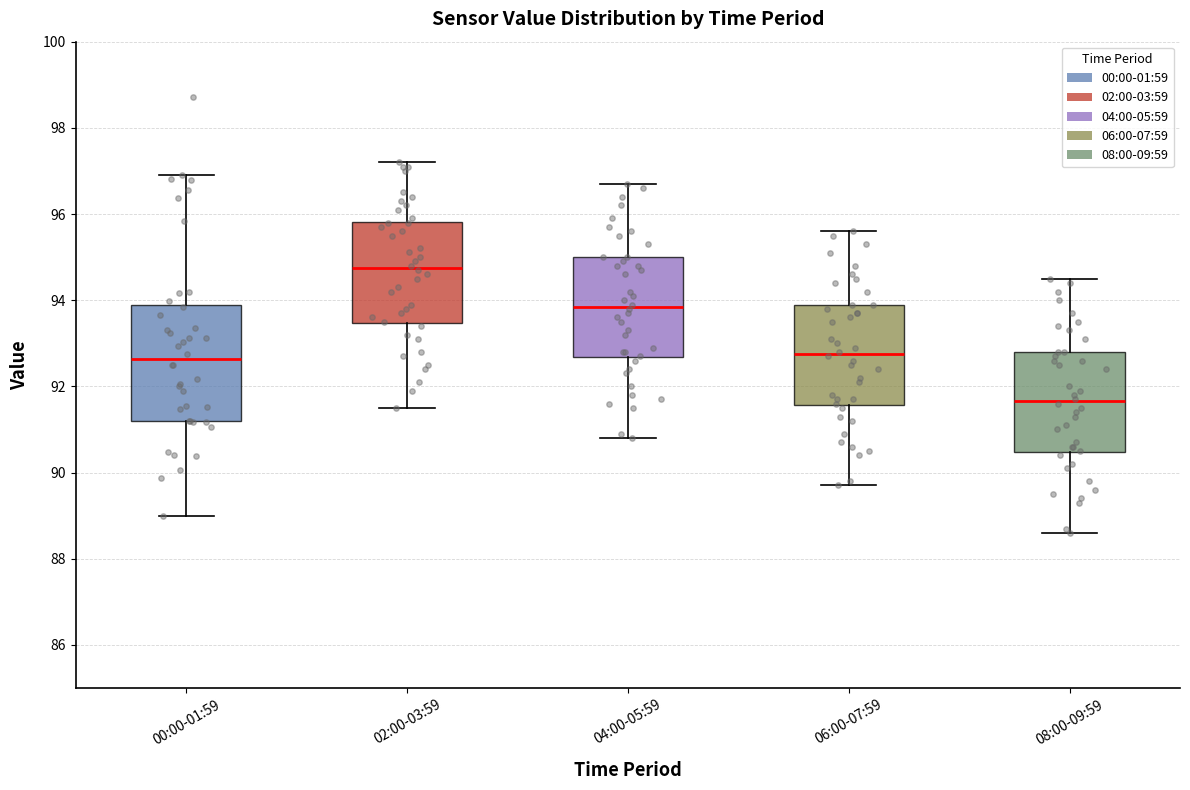

Comparing the boxes themselves (not the whiskers), which one is the tallest?

00:00-01:59